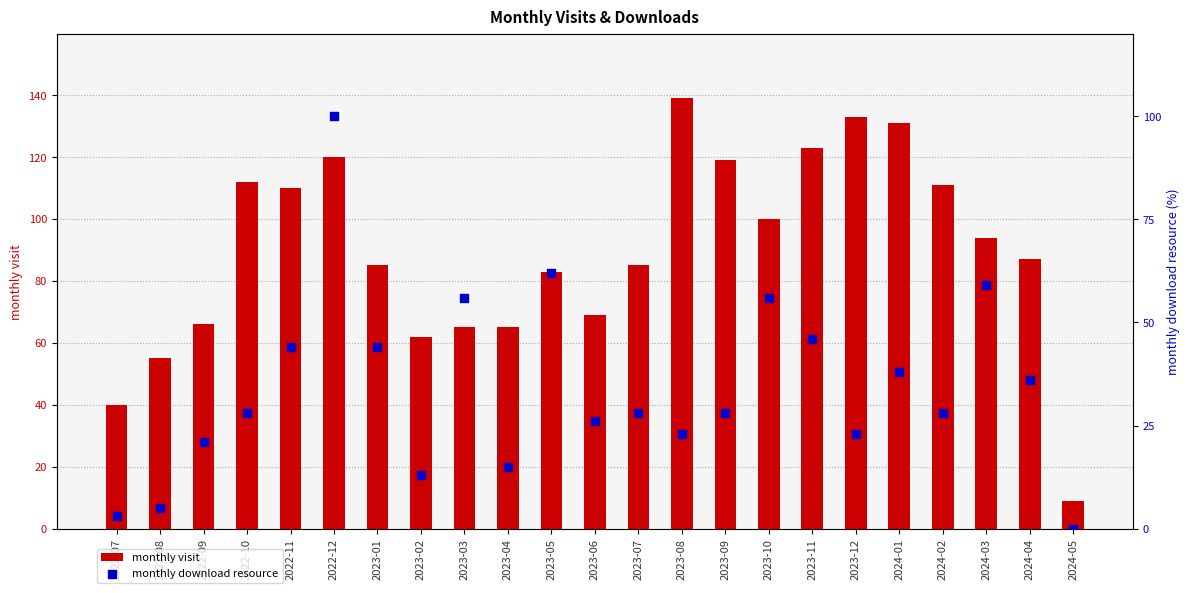

At which category is the sum across all series the highest?

2022-12